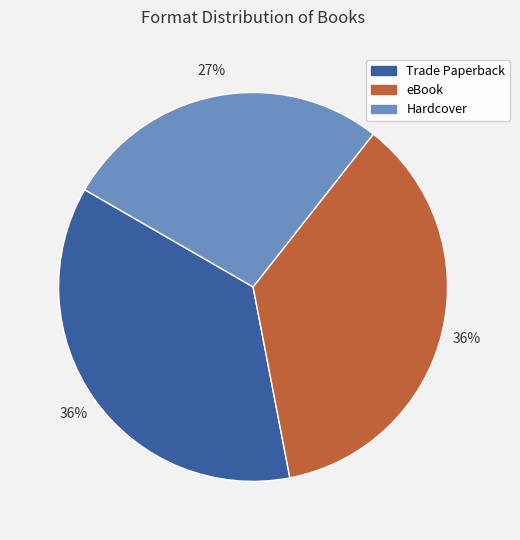

To the nearest percent, what portion does Trade Paperback represent?

36%